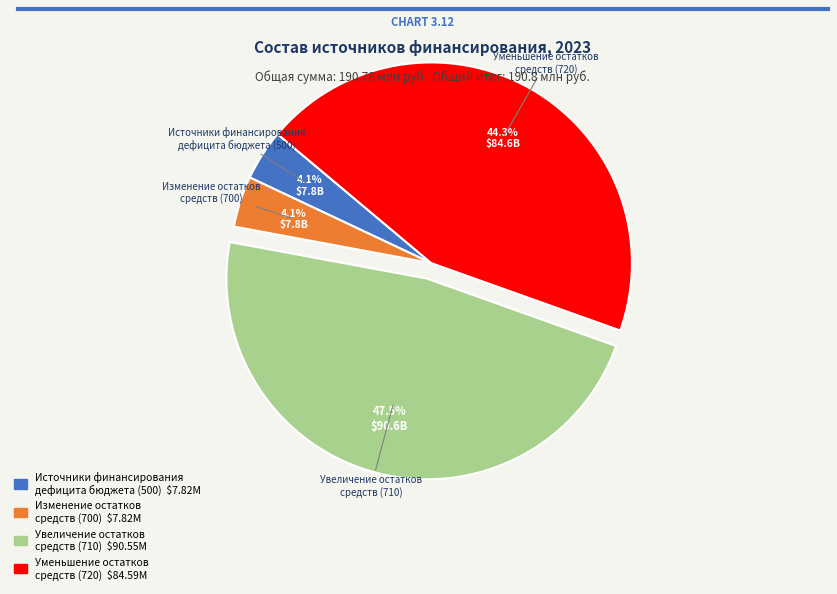

Which has a higher value, Источники финансирования дефицита бюджета (500) or Уменьшение остатков средств (720)?

Уменьшение остатков средств (720)